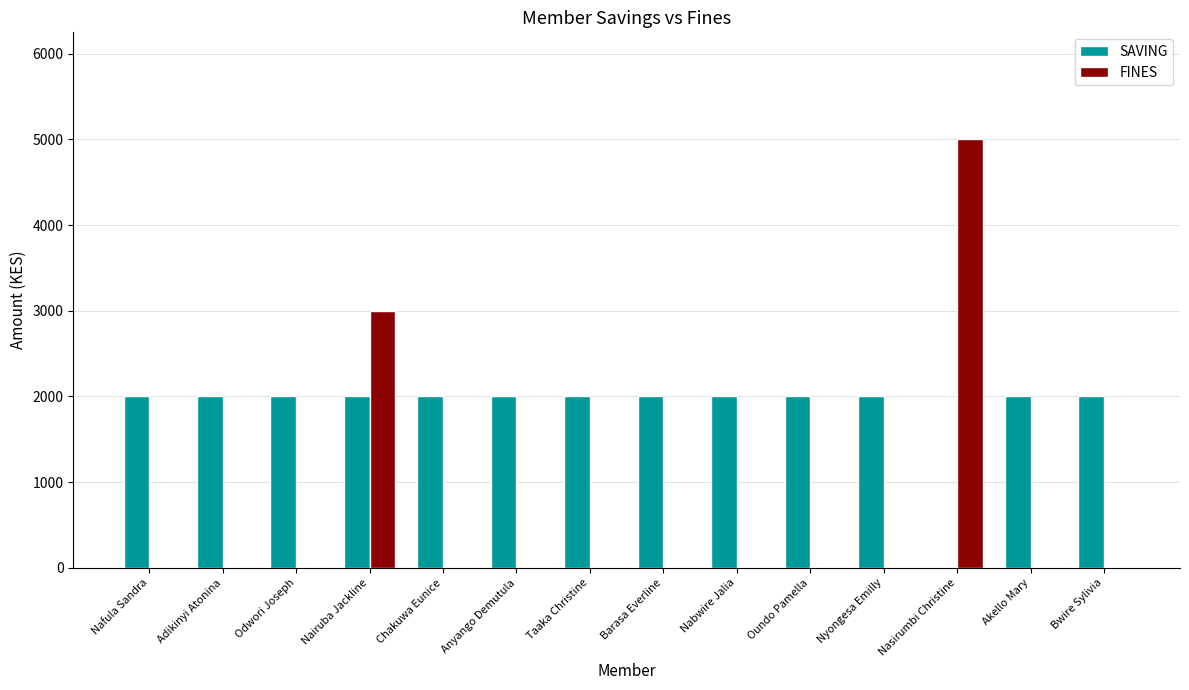

Reading left to right, transcribe all the data shown in this chart.

SAVING: Nafula Sandra=2000	Adikinyi Atonina=2000	Odwori Joseph=2000	Nairuba Jackline=2000	Chakuwa Eunice=2000	Anyango Demutula=2000	Taaka Christine=2000	Barasa Everline=2000	Nabwire Jalia=2000	Oundo Pamella=2000	Nyongesa Emilly=2000	Nasirumbi Christine=0	Akello Mary=2000	Bwire Sylivia=2000
FINES: Nafula Sandra=0	Adikinyi Atonina=0	Odwori Joseph=0	Nairuba Jackline=3000	Chakuwa Eunice=0	Anyango Demutula=0	Taaka Christine=0	Barasa Everline=0	Nabwire Jalia=0	Oundo Pamella=0	Nyongesa Emilly=0	Nasirumbi Christine=5000	Akello Mary=0	Bwire Sylivia=0